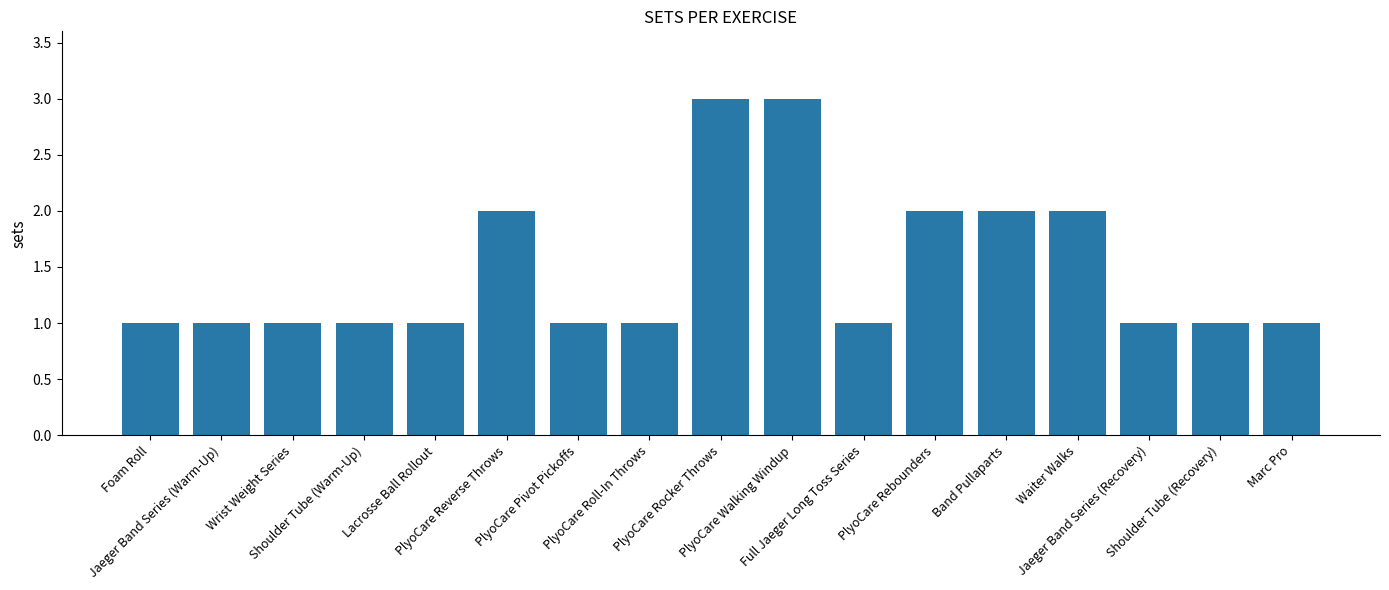

What is the difference between the second highest and minimum values?

2